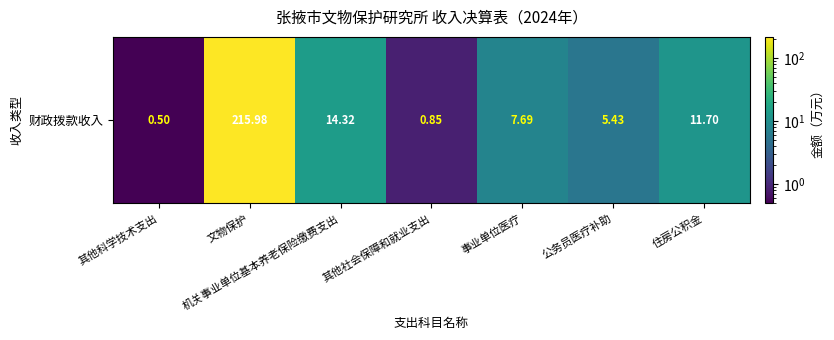

How many categories are shown in the chart?

7